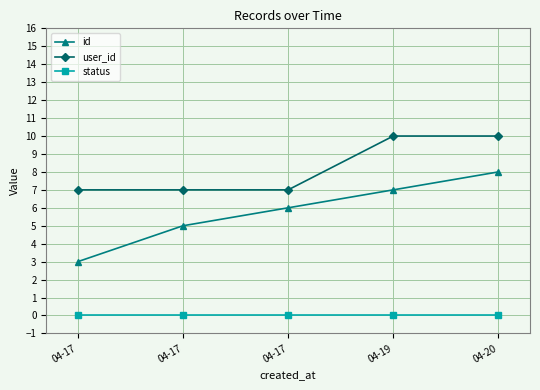

Reading right to left, list all the values displayed in this chart.

id: 04-20=8	04-19=7	04-17=6	04-17=5	04-17=3
user_id: 04-20=10	04-19=10	04-17=7	04-17=7	04-17=7
status: 04-20=0	04-19=0	04-17=0	04-17=0	04-17=0